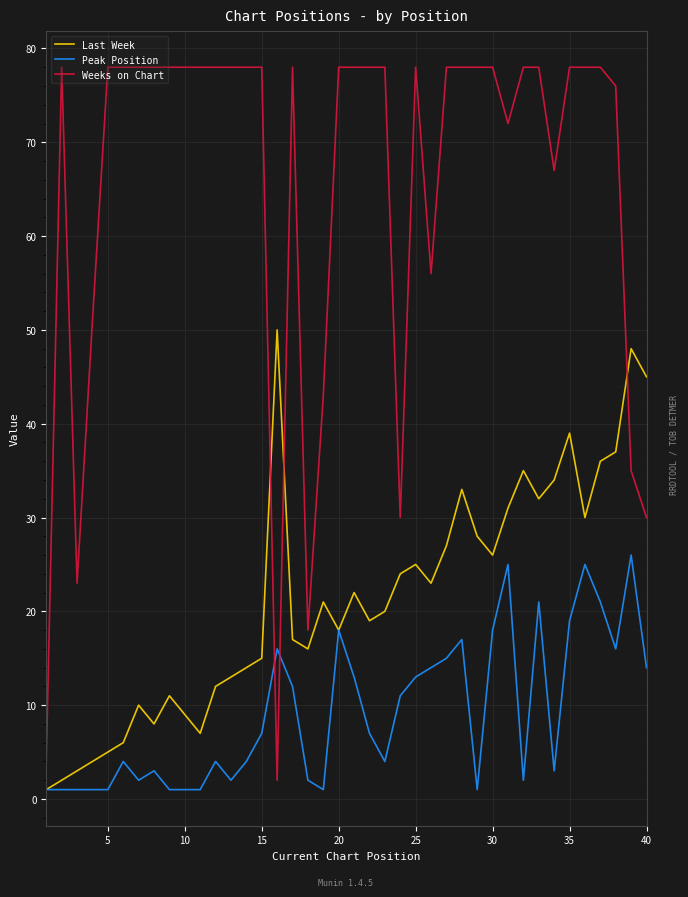

What is the maximum value shown in the chart?

78